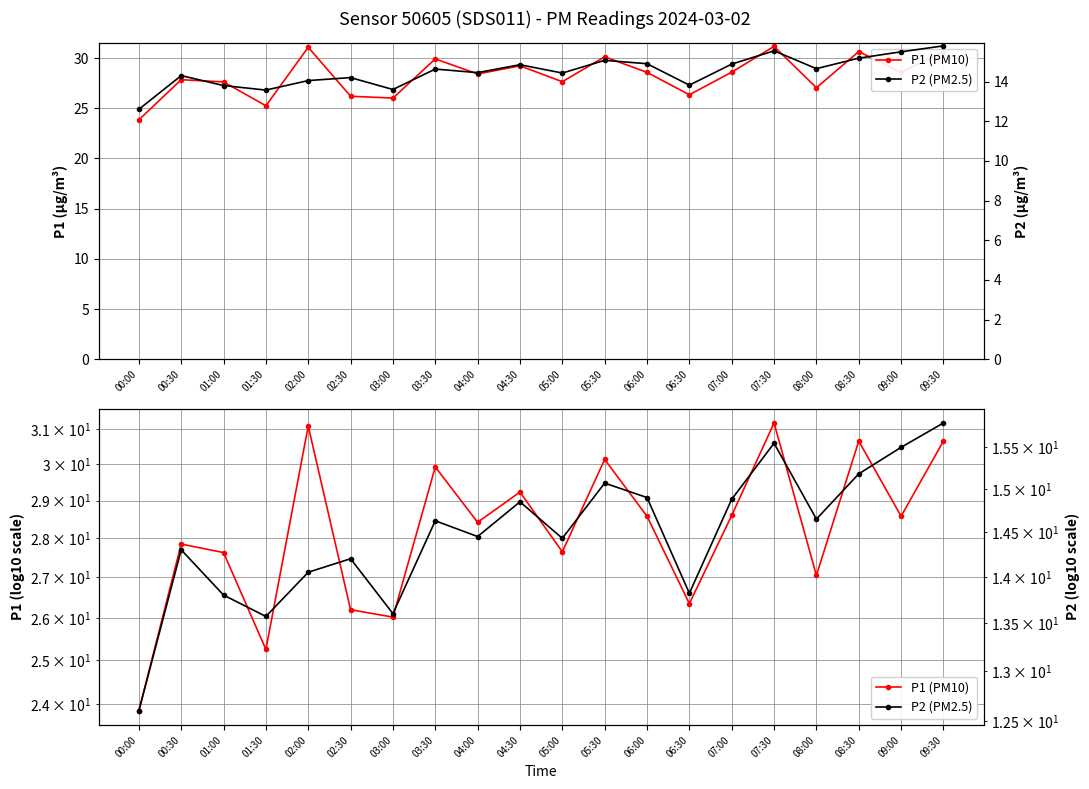

Which has a higher value, 08:00 or 01:30?

08:00